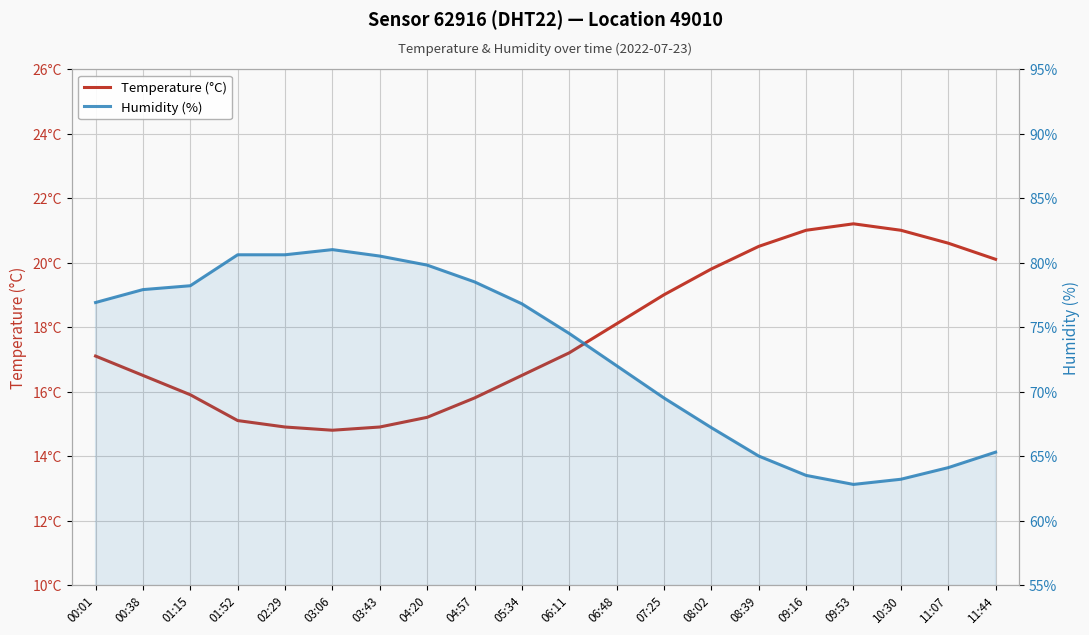

True or false: Temperature (°C) has a value of 9.2 at 10:30.

False